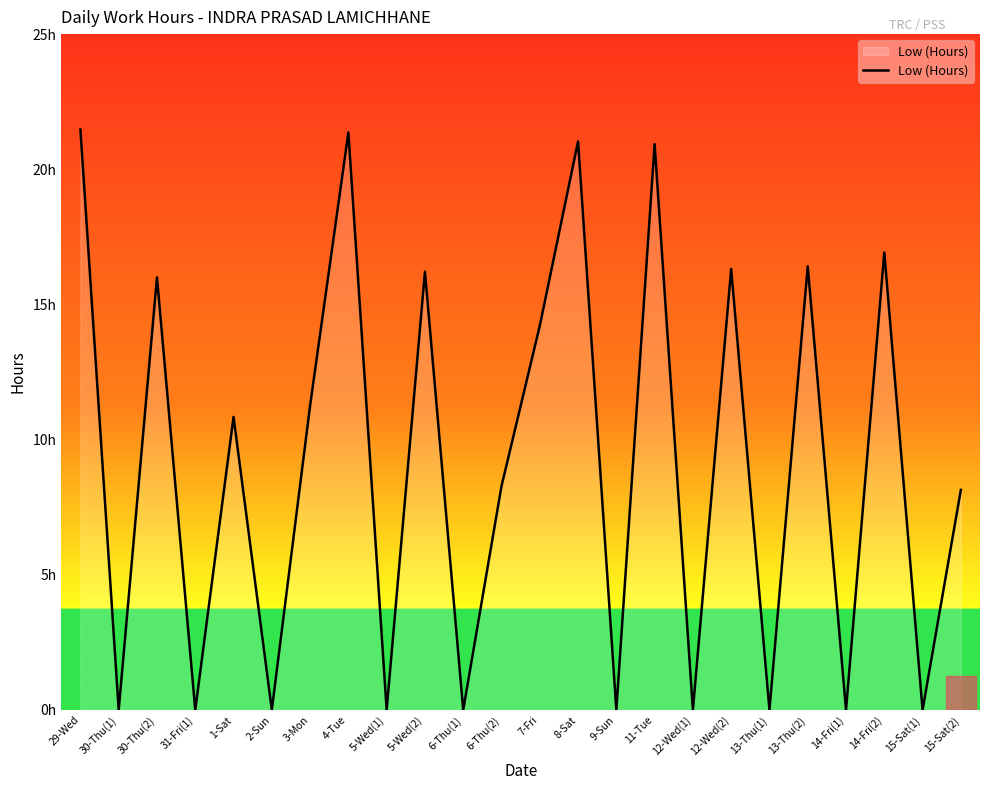

True or false: the data has more than 0 interior local peaks.

True